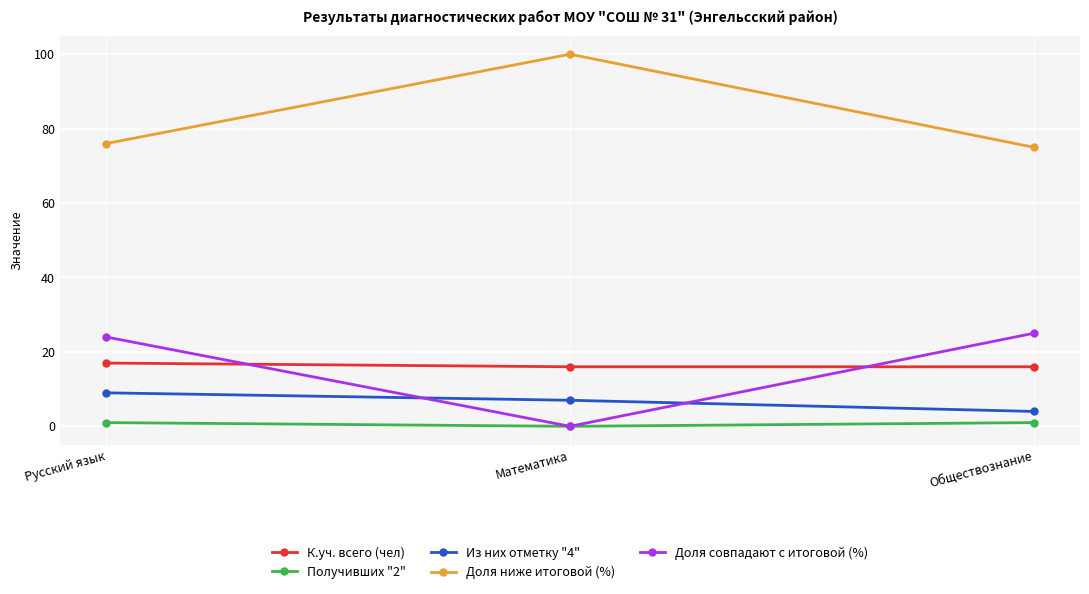

What is the sum of all Получивших "2" values?

2